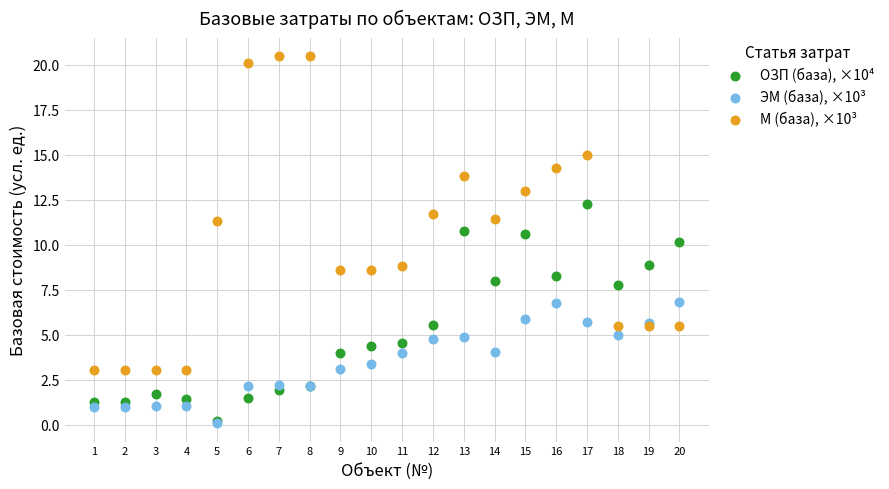

What are all the series names shown in the legend?

ОЗП (база), ×10⁴, ЭМ (база), ×10³, М (база), ×10³